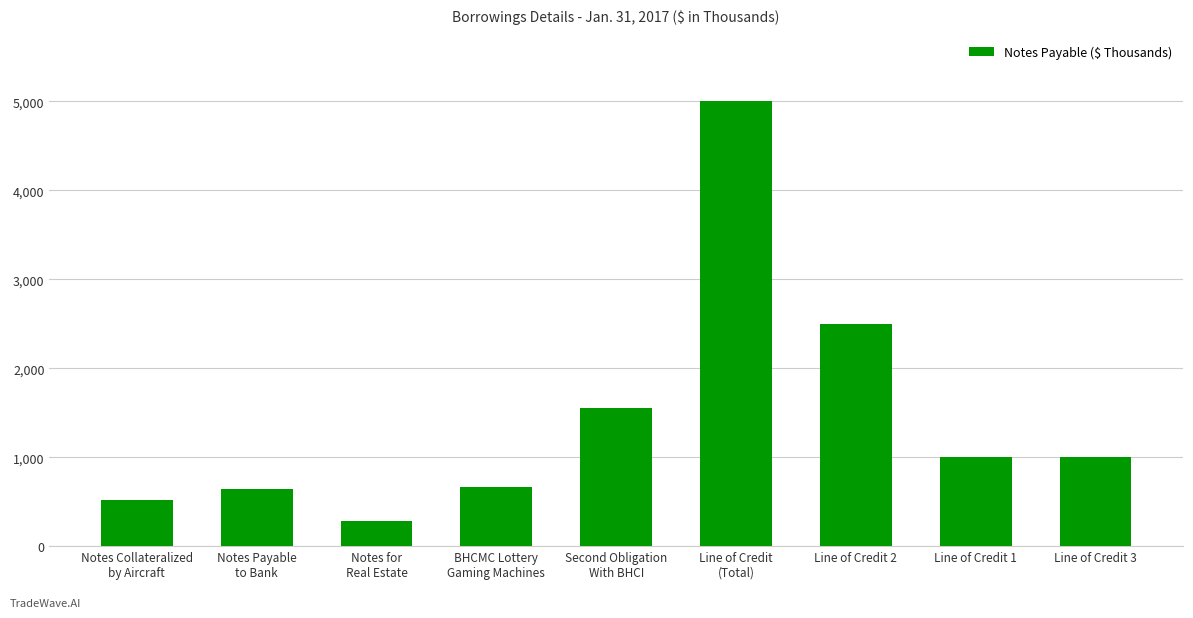

What is the greatest value displayed?

5000